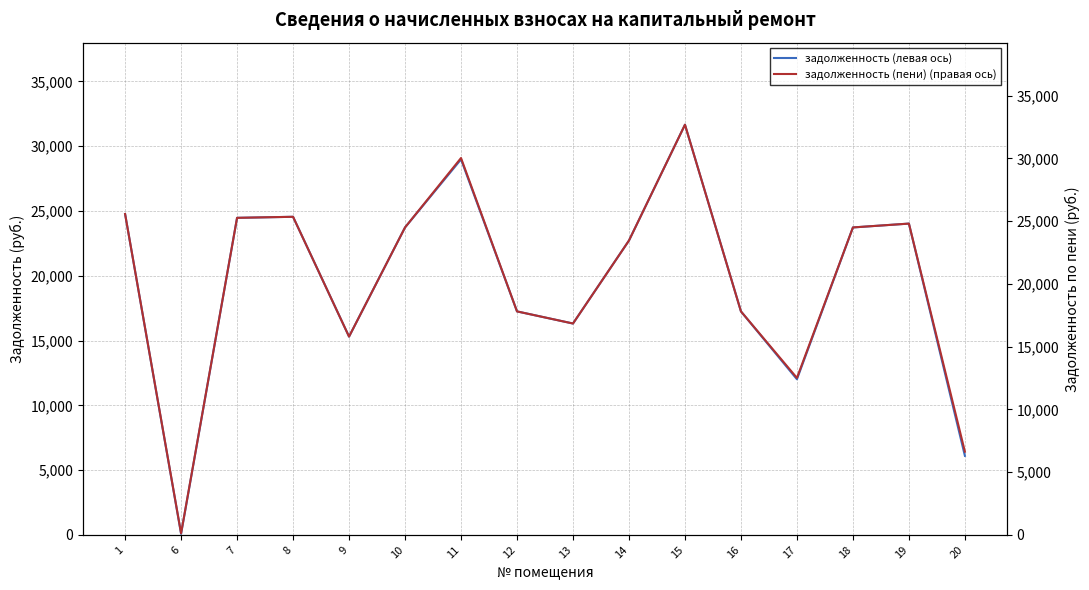

Is the value of задолженность (левая ось) at 20 greater than the value of задолженность (пени) (правая ось) at 18?

No